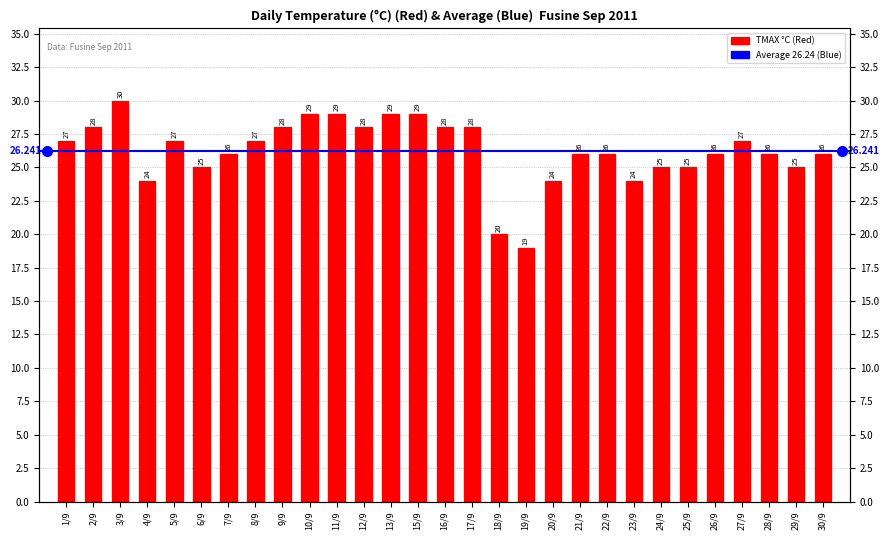

Which label corresponds to the largest value in the chart?

3/9